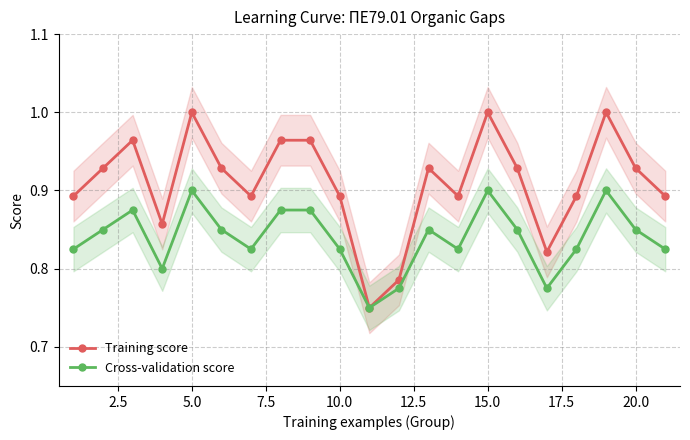

The value of Cross-validation score at 5.0 is 1.4. True or false?

False